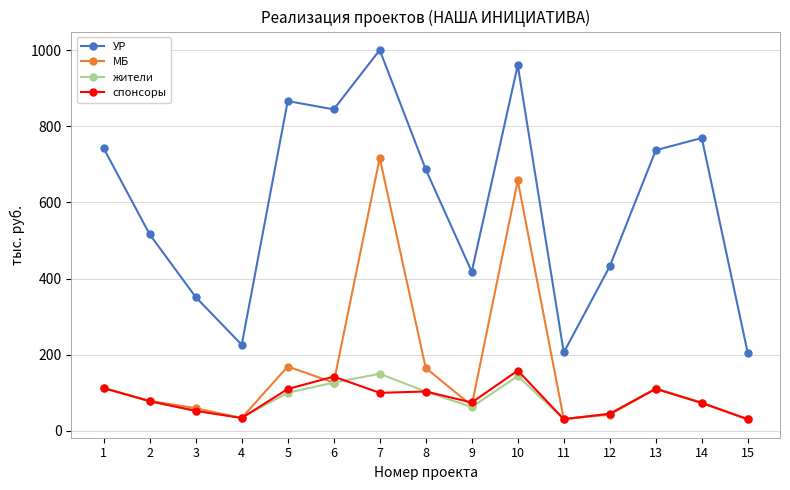

What is the minimum value shown in the chart?

30.6